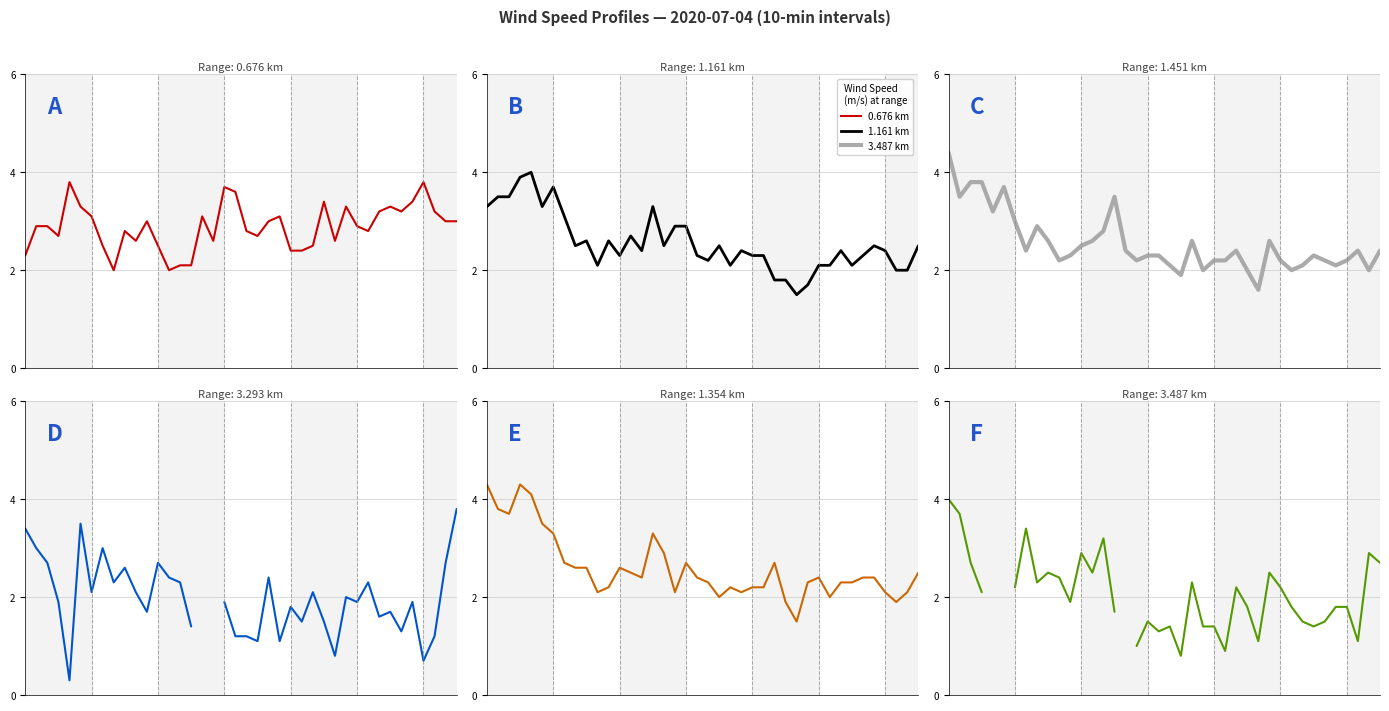

Does the chart display data point markers on the line(s)?

No